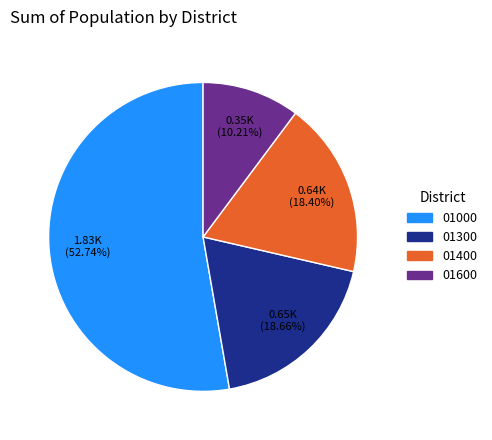

Does any single category account for the majority?

Yes